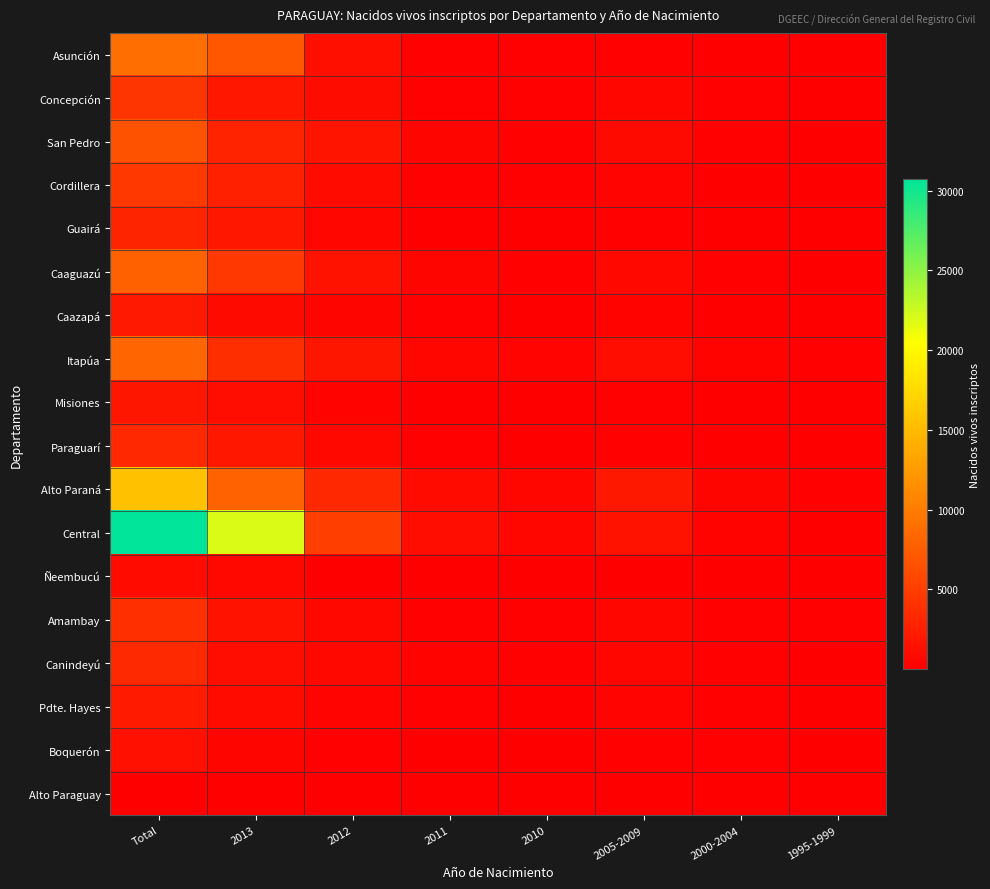

Reading left to right, transcribe all the data shown in this chart.

Asunción: Total=8906	2013=6936	2012=1304	2011=250	2010=126	2005-2009=242	2000-2004=37	1995-1999=11
Concepción: Total=4282	2013=1886	2012=1029	2011=297	2010=200	2005-2009=555	2000-2004=215	1995-1999=100
San Pedro: Total=6628	2013=2907	2012=1629	2011=532	2010=288	2005-2009=887	2000-2004=266	1995-1999=119
Cordillera: Total=4501	2013=2604	2012=1001	2011=263	2010=128	2005-2009=365	2000-2004=94	1995-1999=46
Guairá: Total=2993	2013=1921	2012=568	2011=118	2010=78	2005-2009=240	2000-2004=48	1995-1999=20
Caaguazú: Total=7746	2013=4464	2012=1565	2011=427	2010=263	2005-2009=762	2000-2004=184	1995-1999=81
Caazapá: Total=2083	2013=856	2012=514	2011=161	2010=89	2005-2009=302	2000-2004=97	1995-1999=64
Itapúa: Total=8149	2013=3758	2012=1851	2011=595	2010=373	2005-2009=1083	2000-2004=332	1995-1999=157
Misiones: Total=1853	2013=1151	2012=336	2011=91	2010=53	2005-2009=158	2000-2004=43	1995-1999=21
Paraguarí: Total=3272	2013=1914	2012=742	2011=177	2010=89	2005-2009=267	2000-2004=61	1995-1999=22
Alto Paraná: Total=15481	2013=7951	2012=3268	2011=947	2010=644	2005-2009=2034	2000-2004=441	1995-1999=195
Central: Total=30718	2013=21977	2012=5030	2011=1106	2010=609	2005-2009=1582	2000-2004=328	1995-1999=86
Ñeembucú: Total=952	2013=776	2012=87	2011=20	2010=15	2005-2009=38	2000-2004=12	1995-1999=3
Amambay: Total=3812	2013=1539	2012=767	2011=290	2010=202	2005-2009=621	2000-2004=253	1995-1999=140
Canindeyú: Total=3411	2013=1246	2012=776	2011=305	2010=224	2005-2009=575	2000-2004=194	1995-1999=90
Pdte. Hayes: Total=2163	2013=942	2012=364	2011=133	2010=111	2005-2009=365	2000-2004=157	1995-1999=91
Boquerón: Total=1321	2013=493	2012=180	2011=106	2010=62	2005-2009=285	2000-2004=122	1995-1999=73
Alto Paraguay: Total=47	2013=17	2012=9	2011=6	2010=3	2005-2009=8	2000-2004=3	1995-1999=1